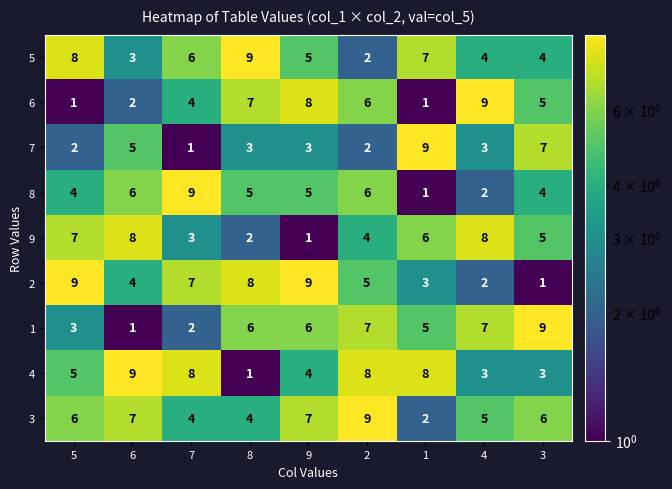

How many 8 values are between 4 and 6?

6